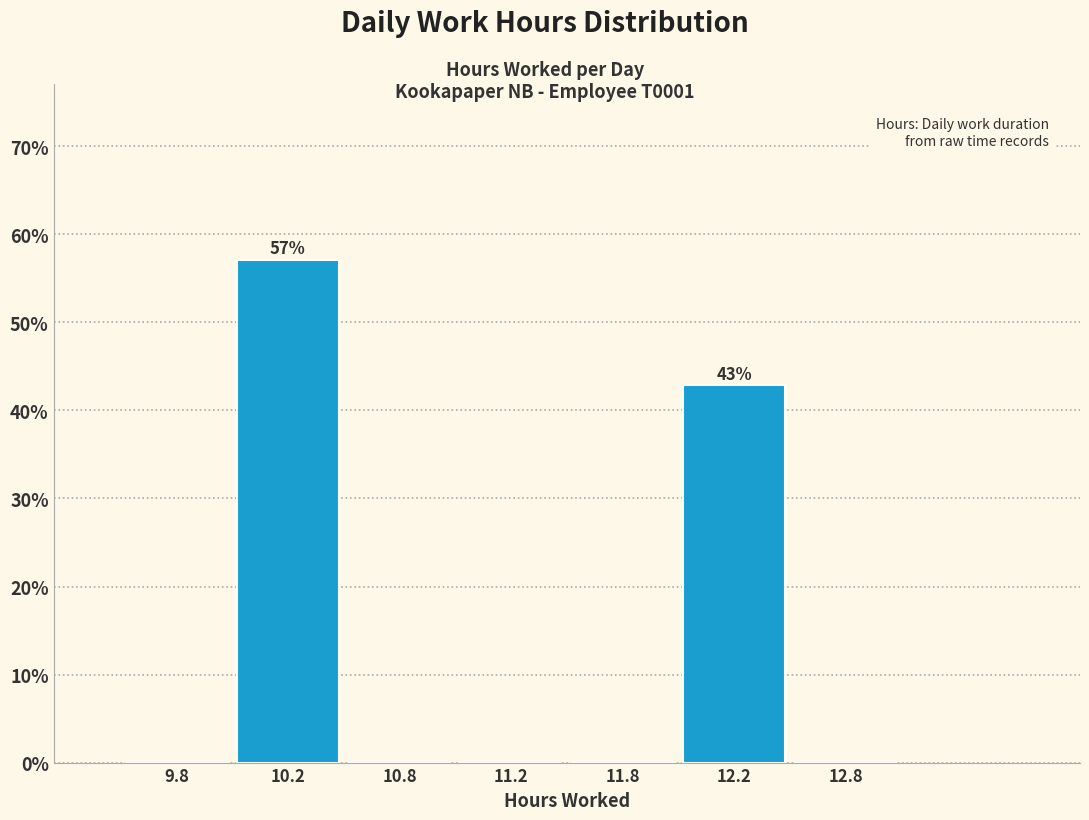

Reading right to left, list all the values displayed in this chart.

12.8=0.0	12.2=42.9	11.8=0.0	11.2=0.0	10.8=0.0	10.2=57.1	9.8=0.0